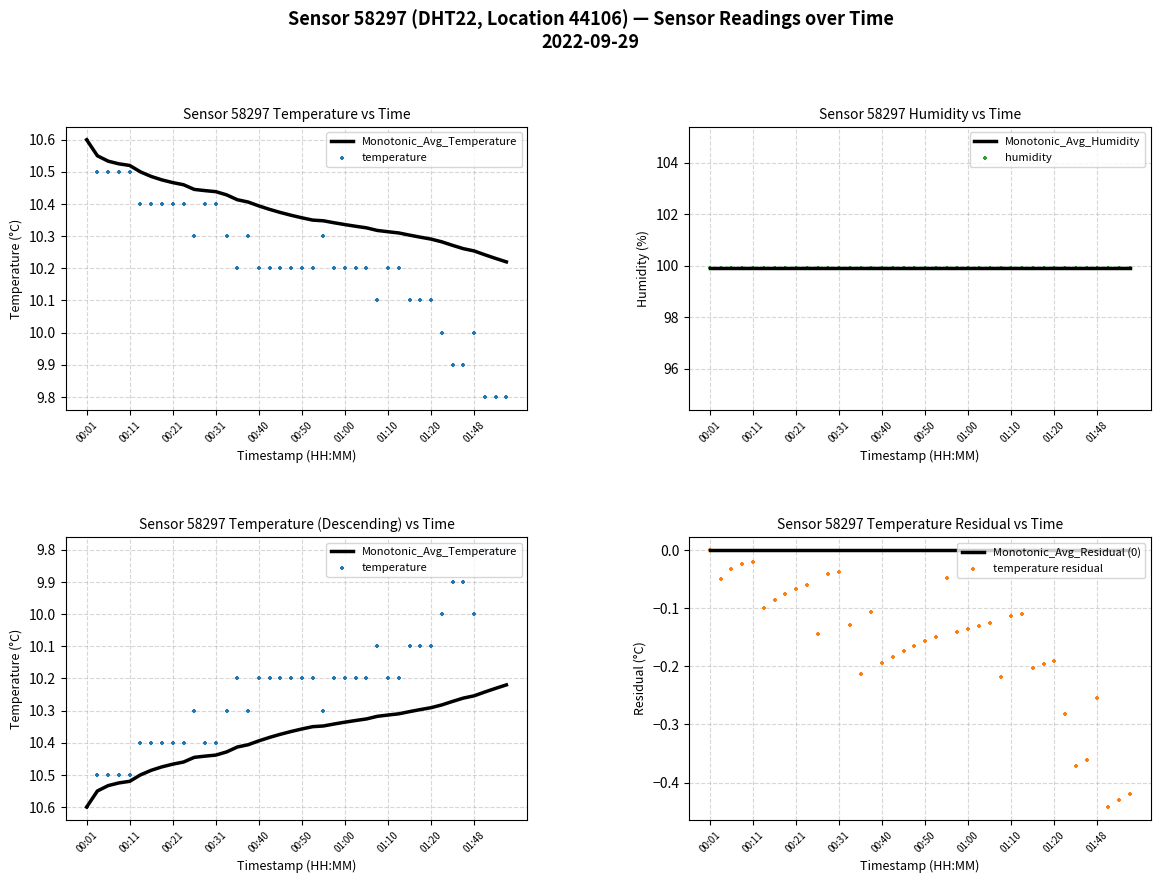

What are all the series names shown in the legend?

Monotonic_Avg_Temperature, temperature, Monotonic_Avg_Humidity, humidity, Monotonic_Avg_Residual (0), temperature residual